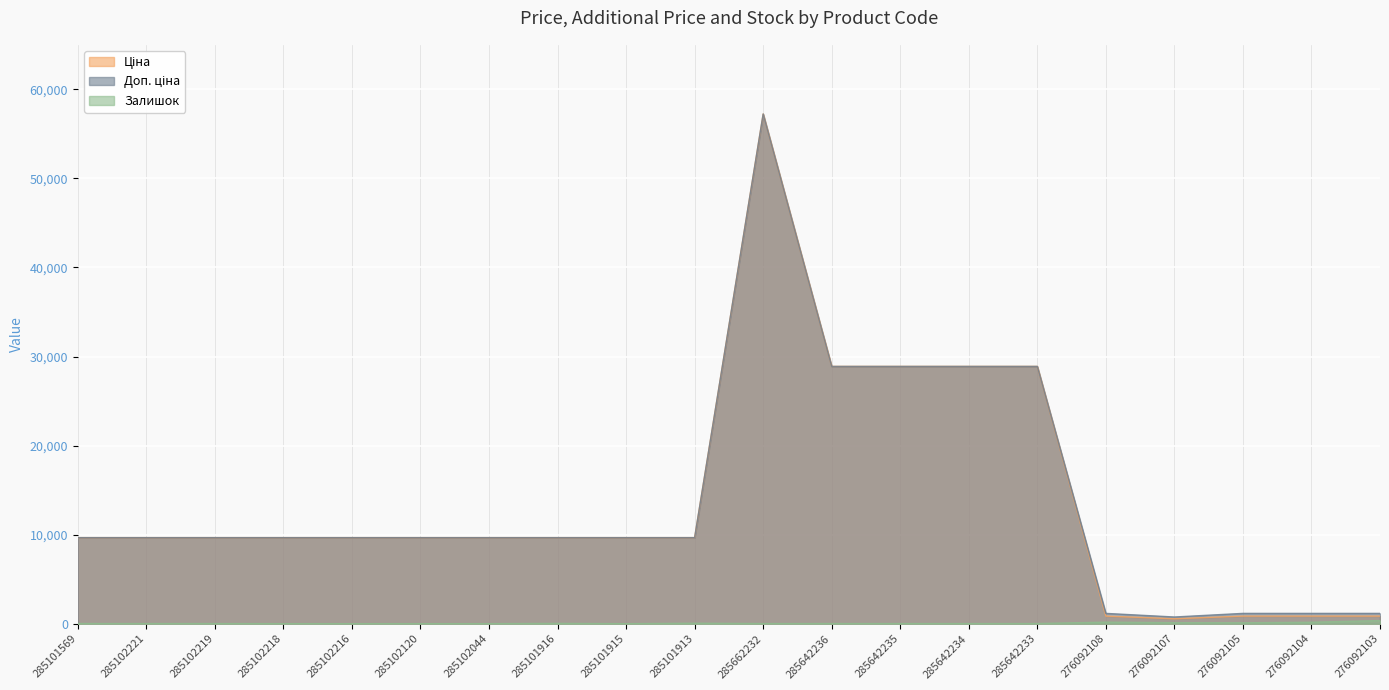

Reading left to right, list all the values displayed in this chart.

Ціна: 9664.7	9664.7	9664.7	9664.7	9664.7	9664.7	9664.7	9664.7	9664.7	9664.7	57235.5	28890.3	28890.3	28890.3	28890.3	854.0	555.1	854.0	854.0	854.0
Доп. ціна: 9664.7	9664.7	9664.7	9664.7	9664.7	9664.7	9664.7	9664.7	9664.7	9664.7	57235.5	28890.3	28890.3	28890.3	28890.3	1157.3	752.0	1157.3	1157.3	1157.3
Залишок: 18.0	13.0	13.0	2.0	0.0	3.0	3.0	32.0	0.0	54.0	15.0	17.0	14.0	12.0	17.0	177.0	114.0	102.0	166.0	352.0